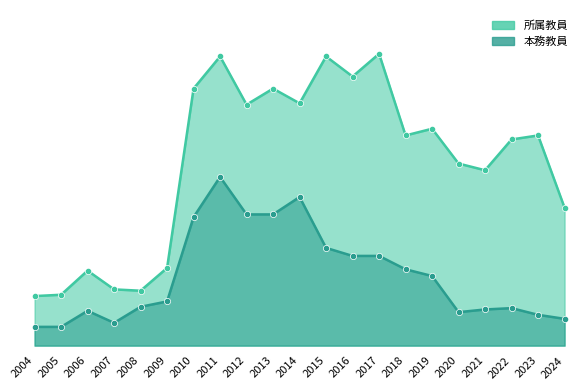

At how many categories does at least one series exceed 127?

14